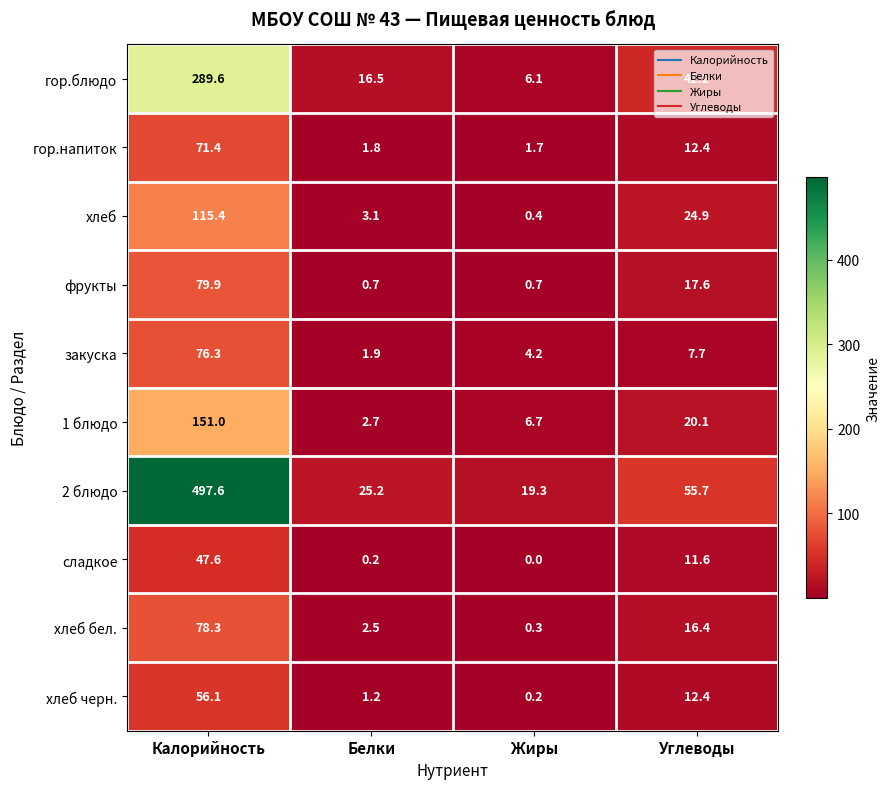

What is the total value across all series at Калорийность?

1463.2